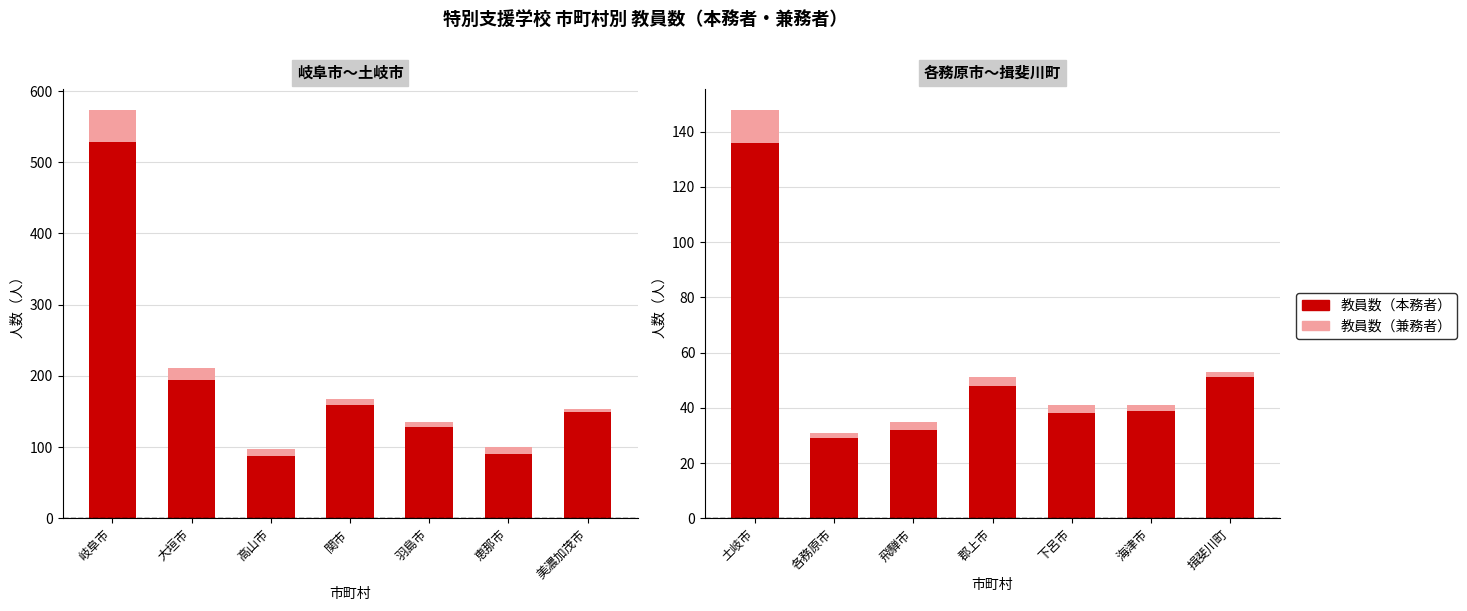

The value of 教員数（兼務者） at 各務原市 is 1. True or false?

False